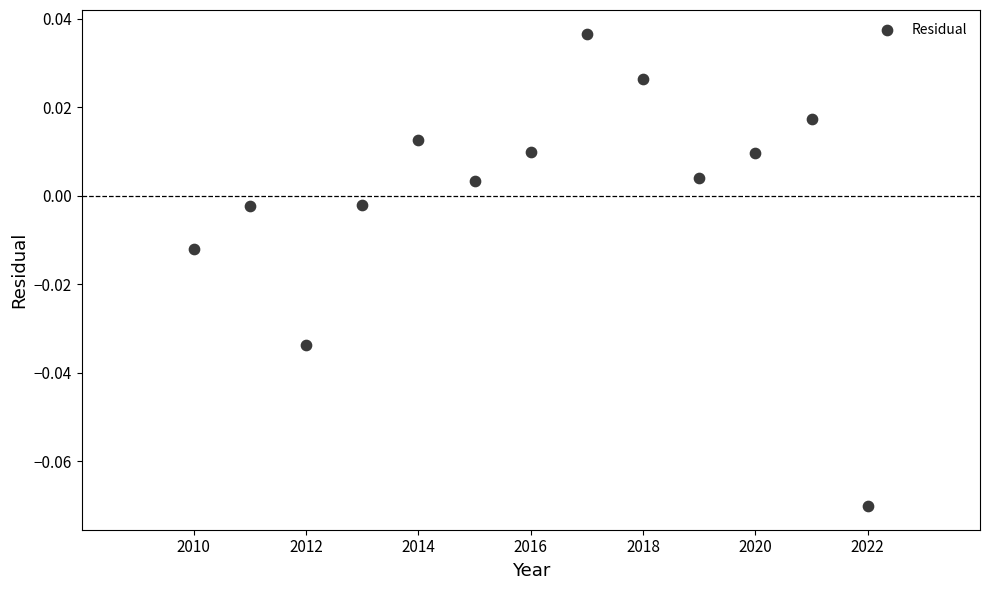

What is the range of X values (max minus min)?

12.0